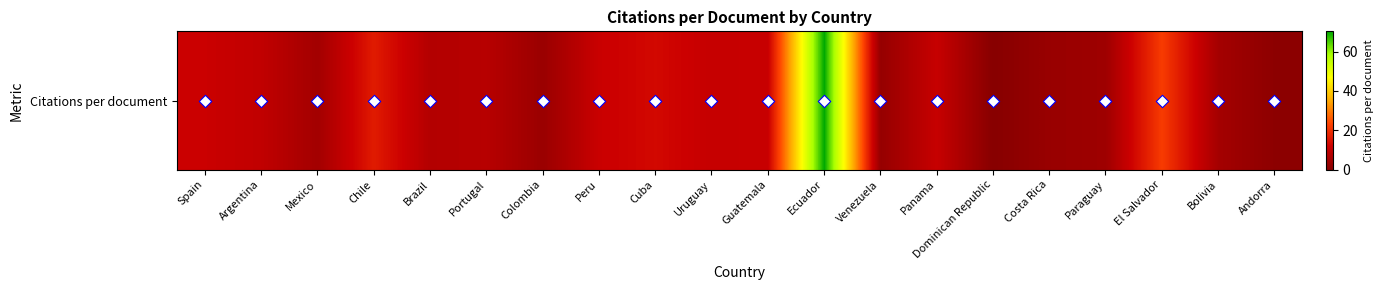

How many data points are less than 9?

10